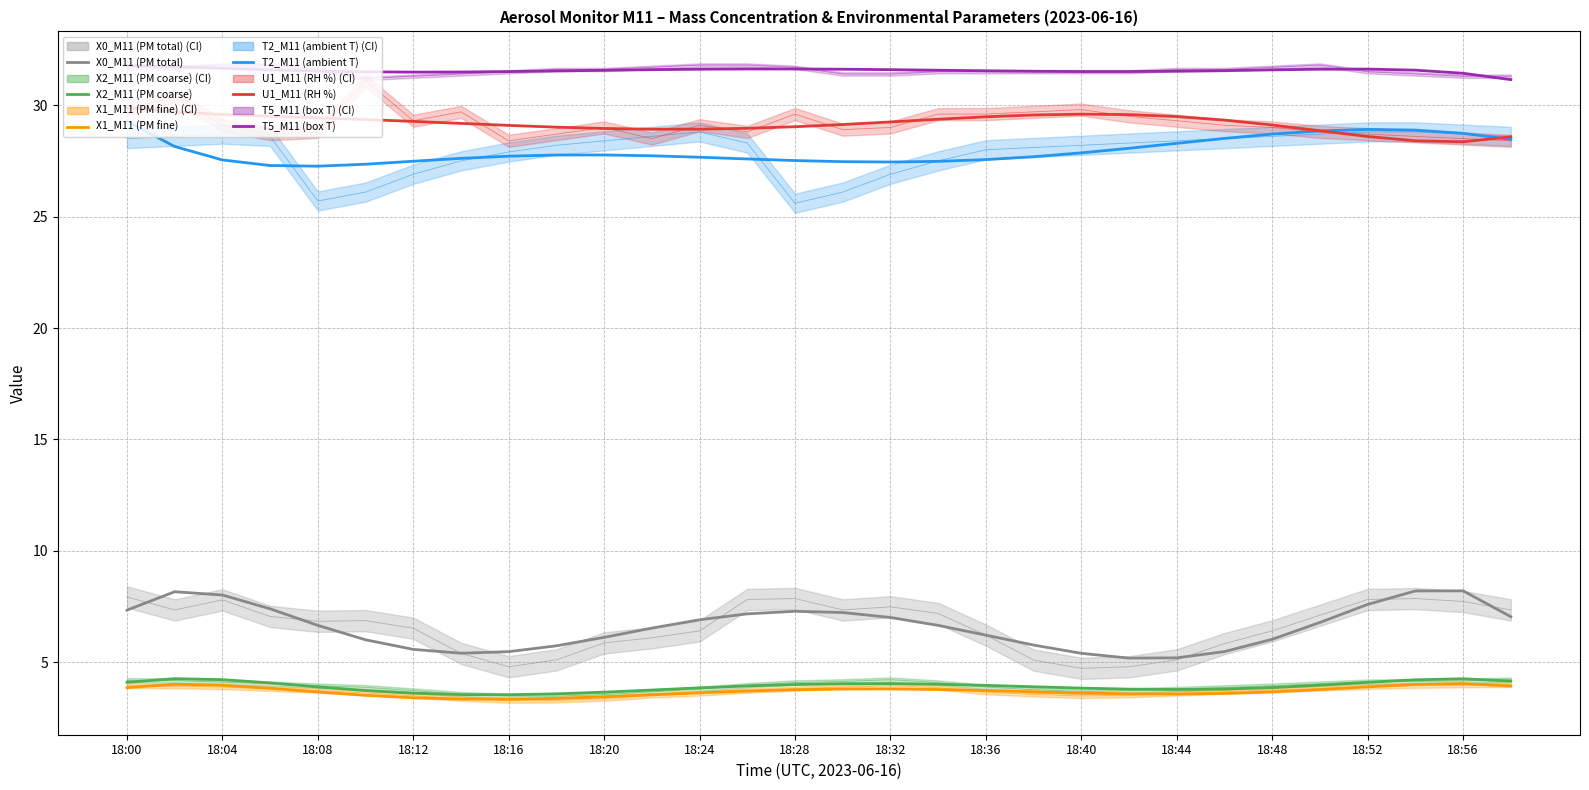

How many interior local peaks does the X2_M11 (PM coarse) series have?

3